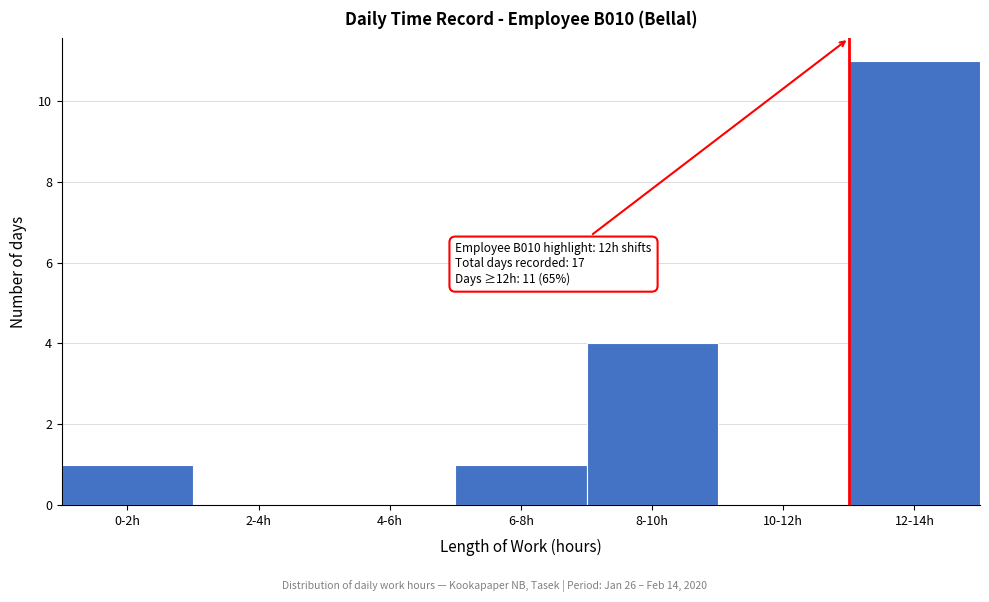

Reading left to right, list all the values displayed in this chart.

0-2h=1	2-4h=0	4-6h=0	6-8h=1	8-10h=4	10-12h=0	12-14h=11